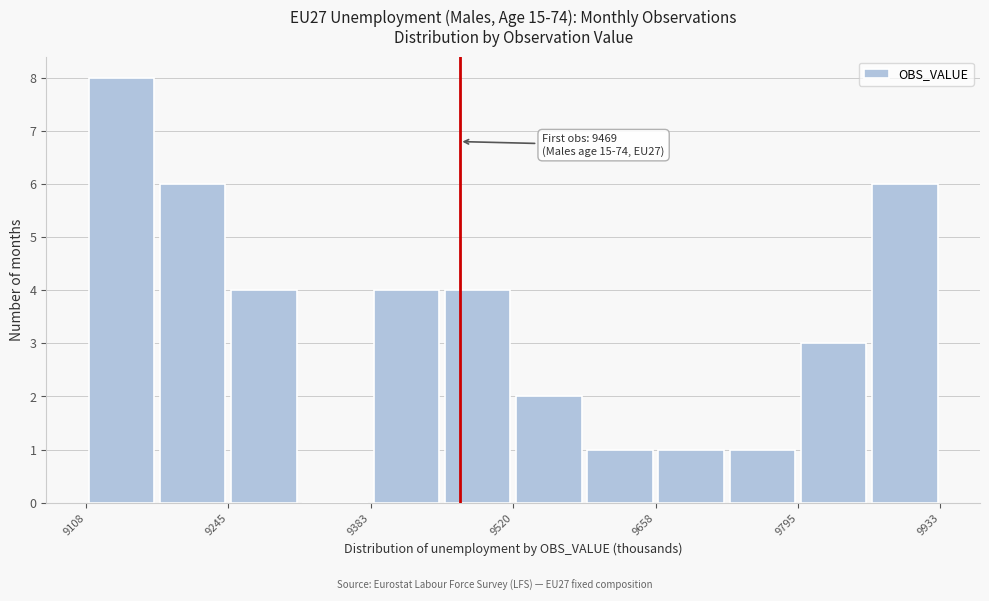

Around what value on the x-axis is the tallest bar? Give the approximate position of its centre, as read against the axis.

9140